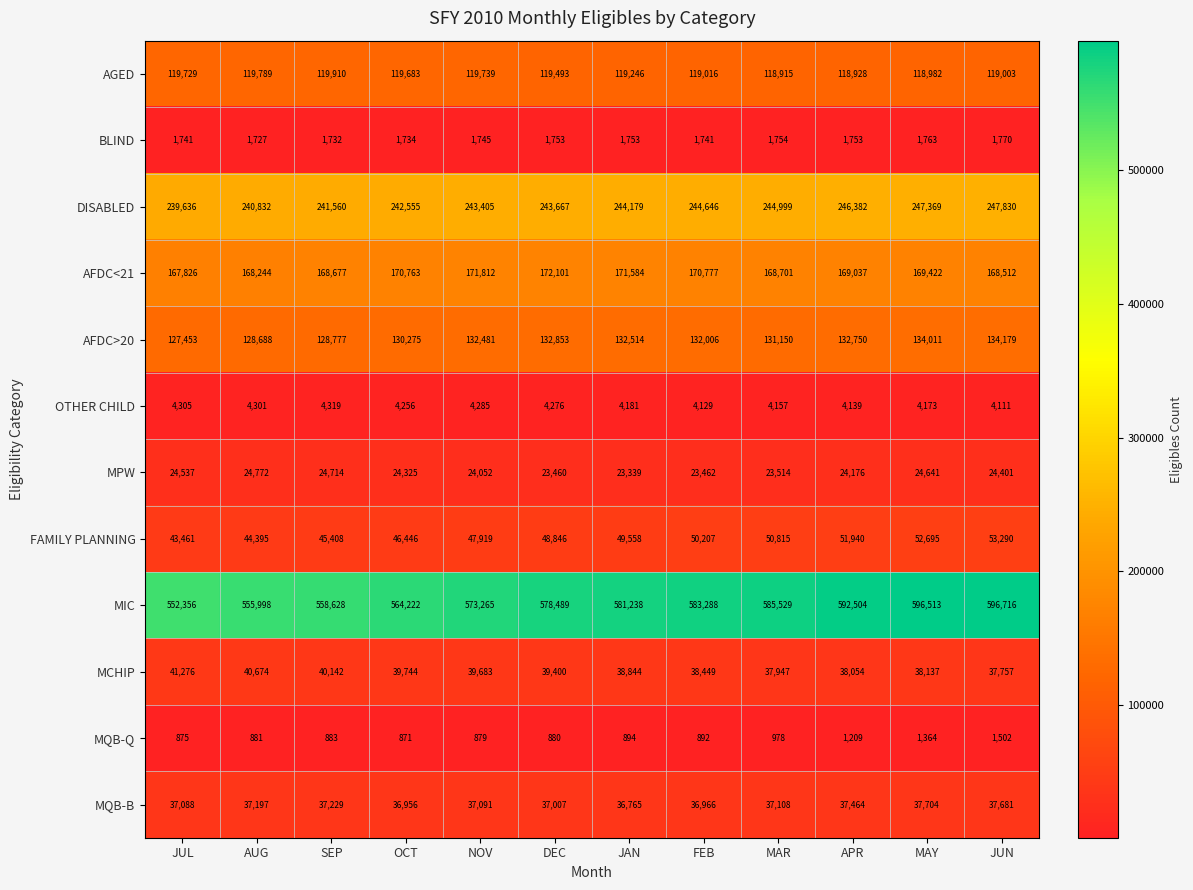

At which label is MCHIP closest to 39516?

DEC